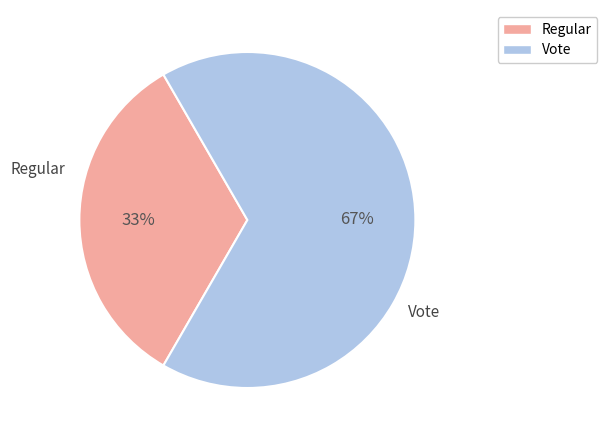

Is the sum of Regular and Vote greater than half?

Yes